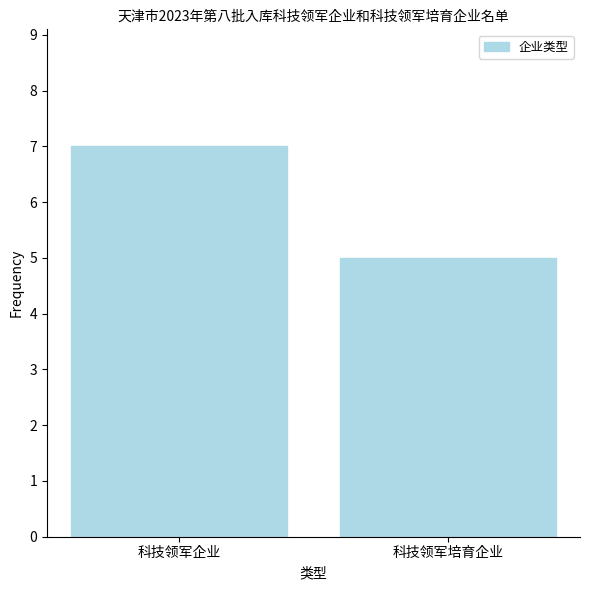

Reading right to left, transcribe all the data shown in this chart.

5	7